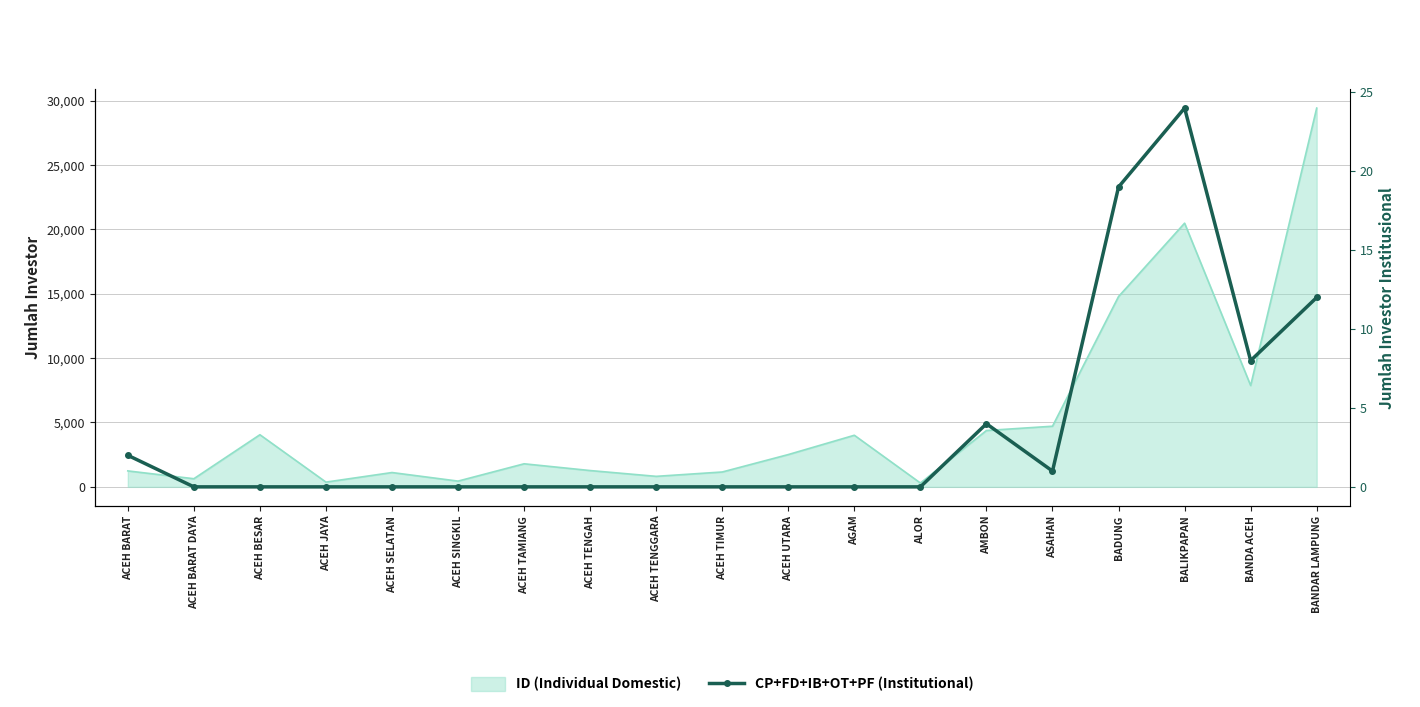

How many data points are above 0?

7